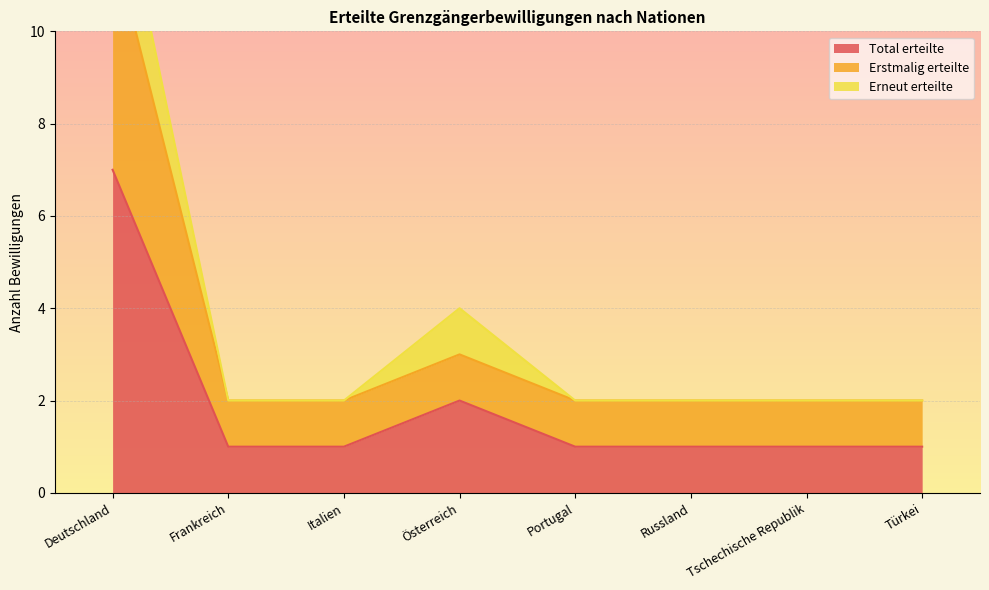

The Total erteilte series shows 2 at Österreich. True or false?

True